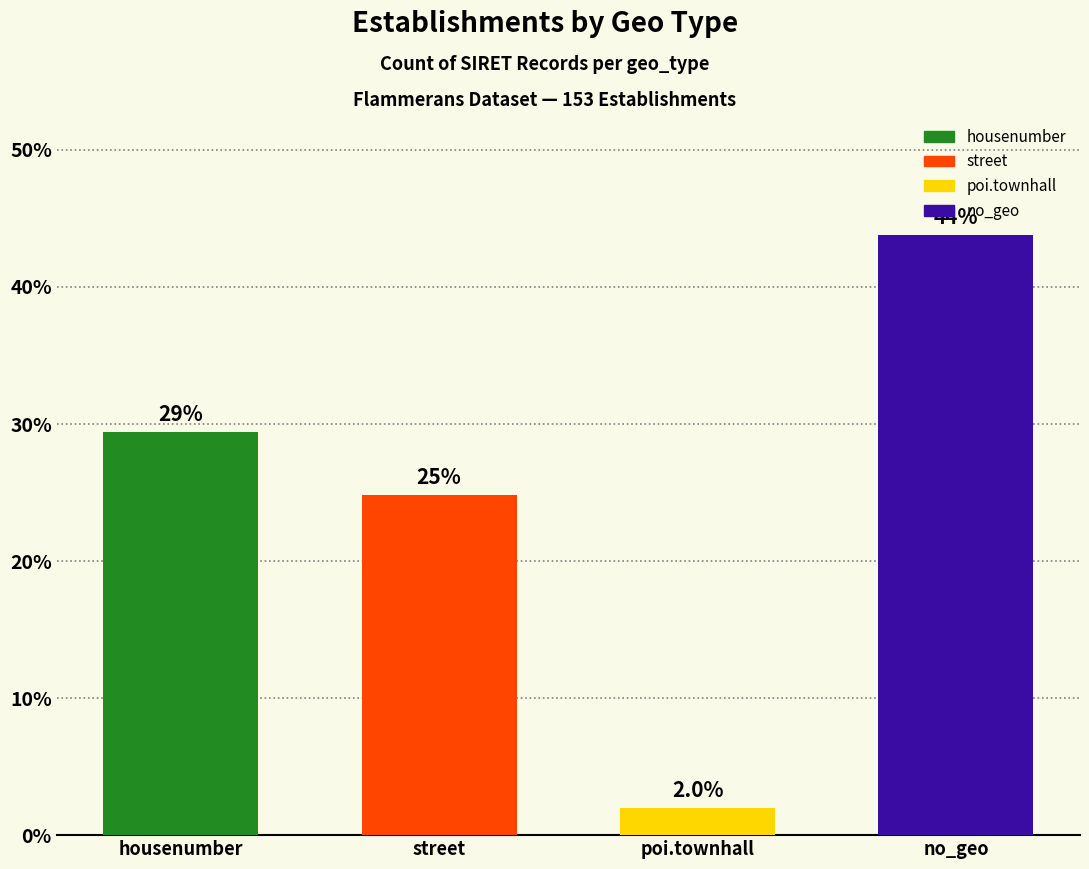

What value does the data have at poi.townhall?

2.0